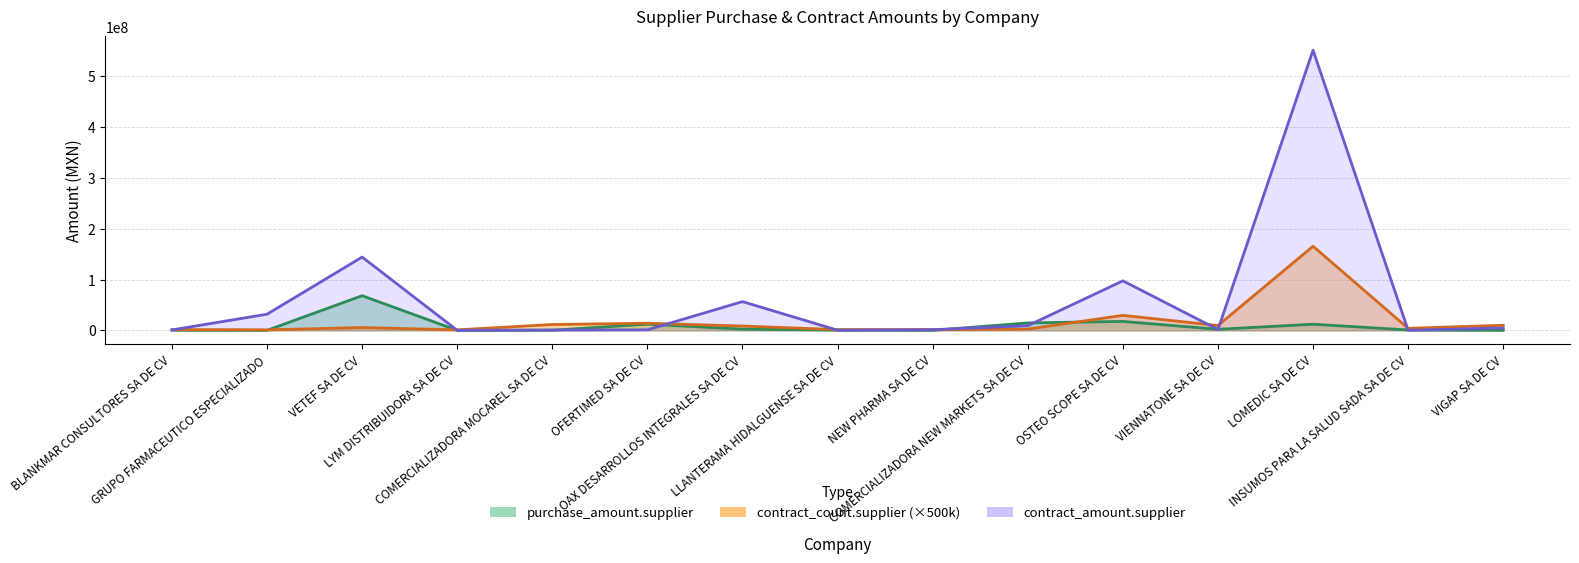

Rank the categories by purchase_amount.supplier value from lowest to highest.

LYM DISTRIBUIDORA SA DE CV, GRUPO FARMACEUTICO ESPECIALIZADO, NEW PHARMA SA DE CV, VIGAP SA DE CV, COMERCIALIZADORA MOCAREL SA DE CV, BLANKMAR CONSULTORES SA DE CV, LLANTERAMA HIDALGUENSE SA DE CV, INSUMOS PARA LA SALUD SADA SA DE CV, VIENNATONE SA DE CV, OAX DESARROLLOS INTEGRALES SA DE CV, LOMEDIC SA DE CV, OFERTIMED SA DE CV, COMERCIALIZADORA NEW MARKETS SA DE CV, OSTEO SCOPE SA DE CV, VETEF SA DE CV